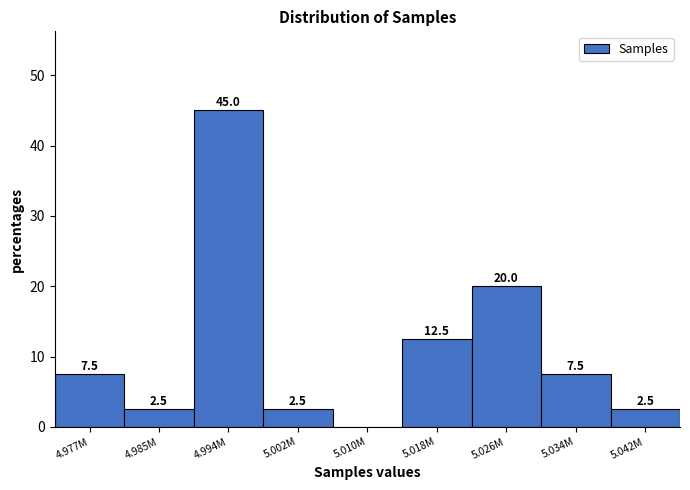

Reading left to right, list all the values displayed in this chart.

4.977M=7.5	4.985M=2.5	4.994M=45.0	5.002M=2.5	5.010M=0.0	5.018M=12.5	5.026M=20.0	5.034M=7.5	5.042M=2.5